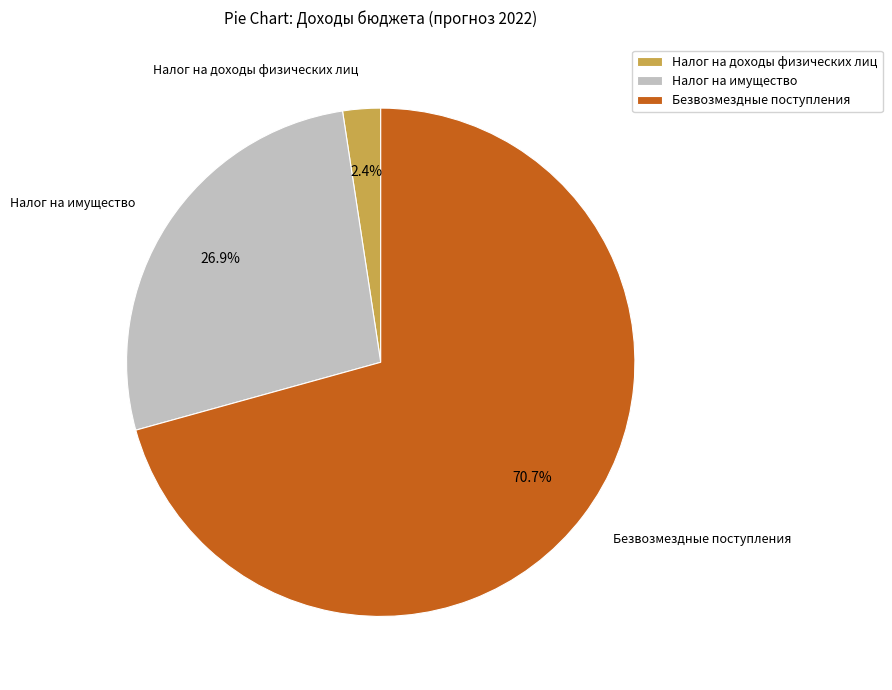

Is there any slice that represents more than half of the pie?

Yes